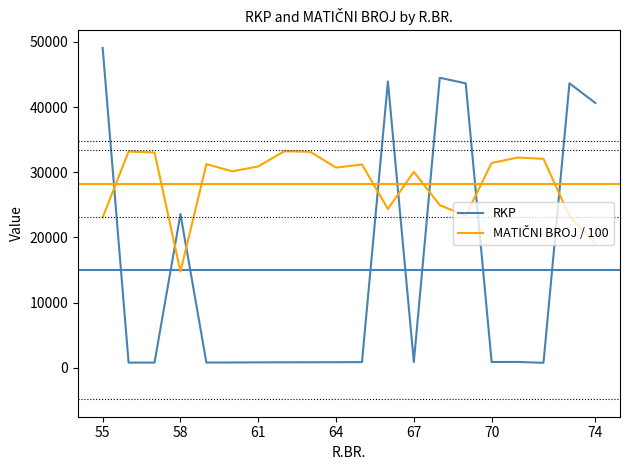

What is the difference between the maximum and minimum values in the RKP series?

48311.0